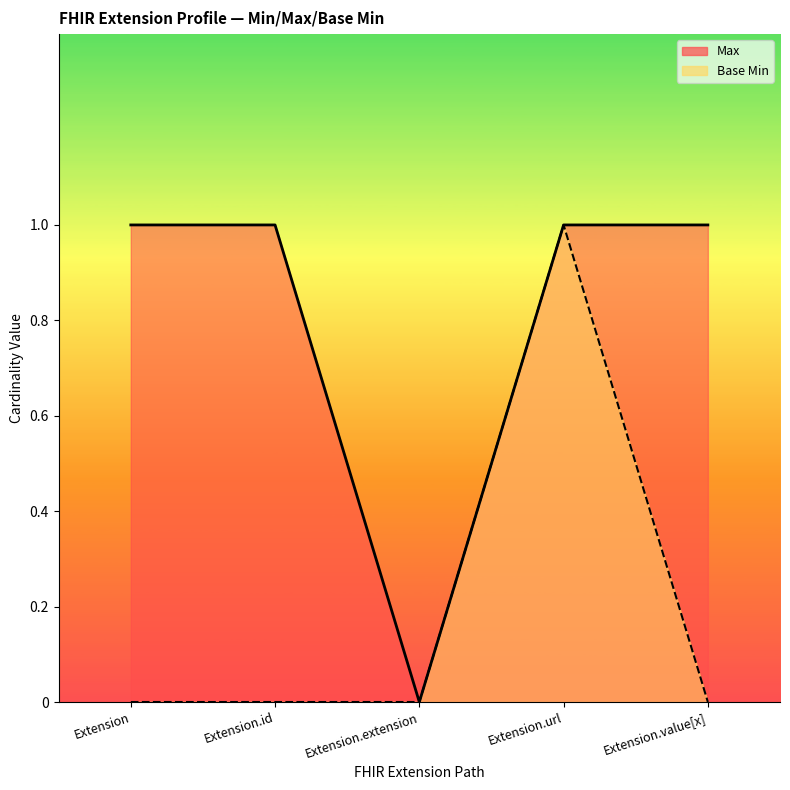

How many Base Min values are between 0 and 1?

5